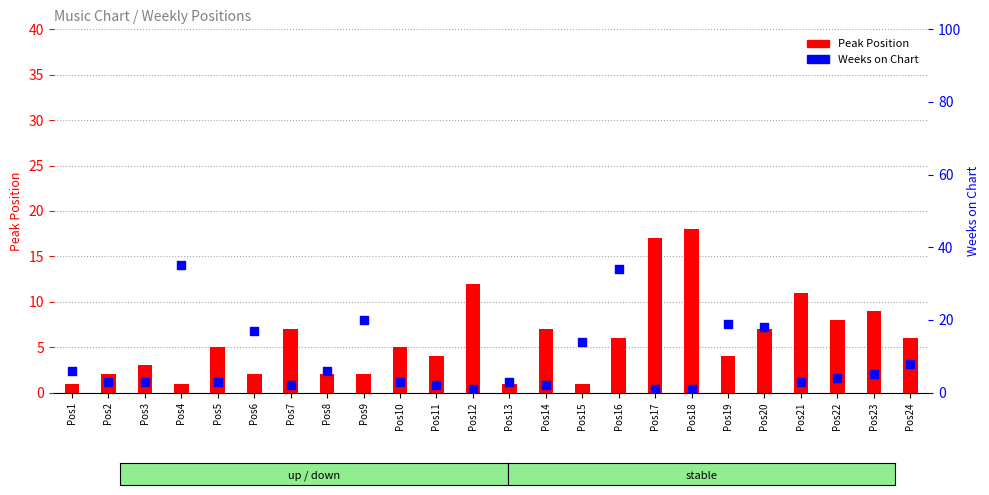

At which category is the sum across all series the highest?

Pos16